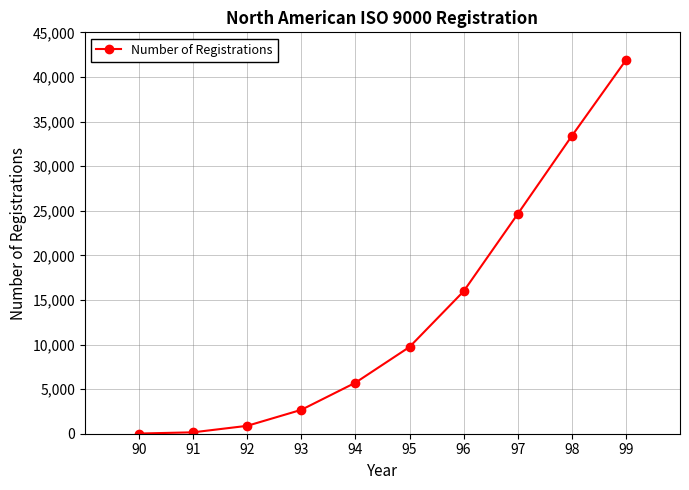

How many distinct data groups are displayed?

1